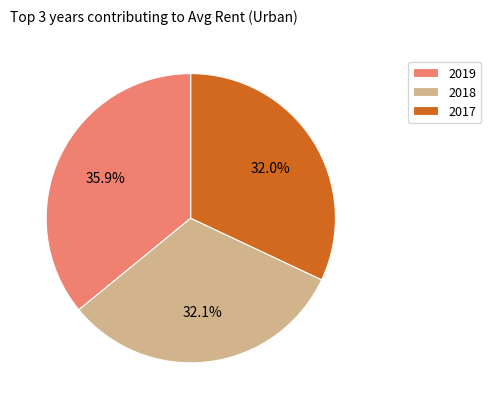

Is there any slice that represents more than half of the pie?

No